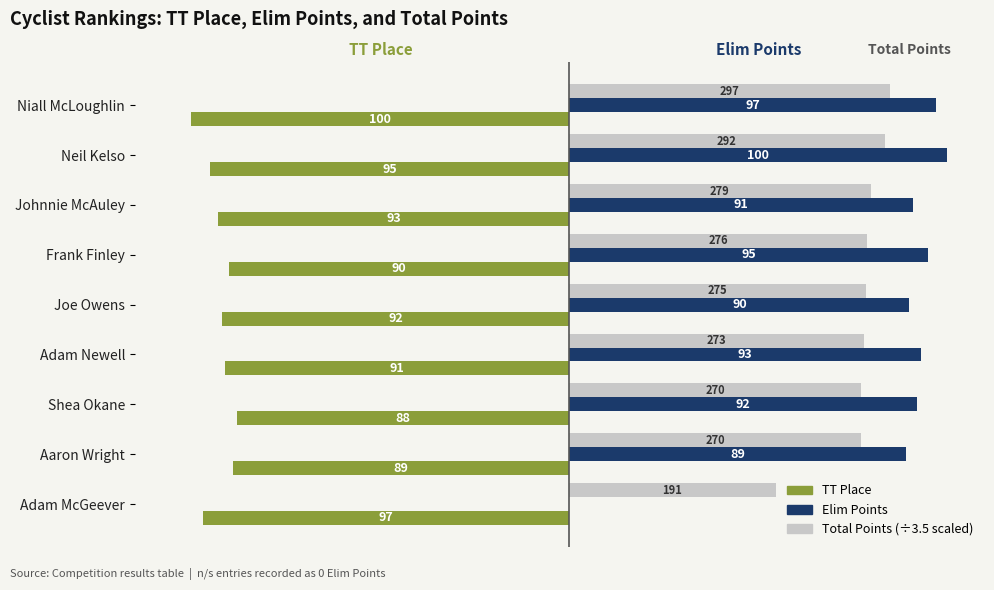

At which category does the chart reach its peak across all series?

Neil Kelso